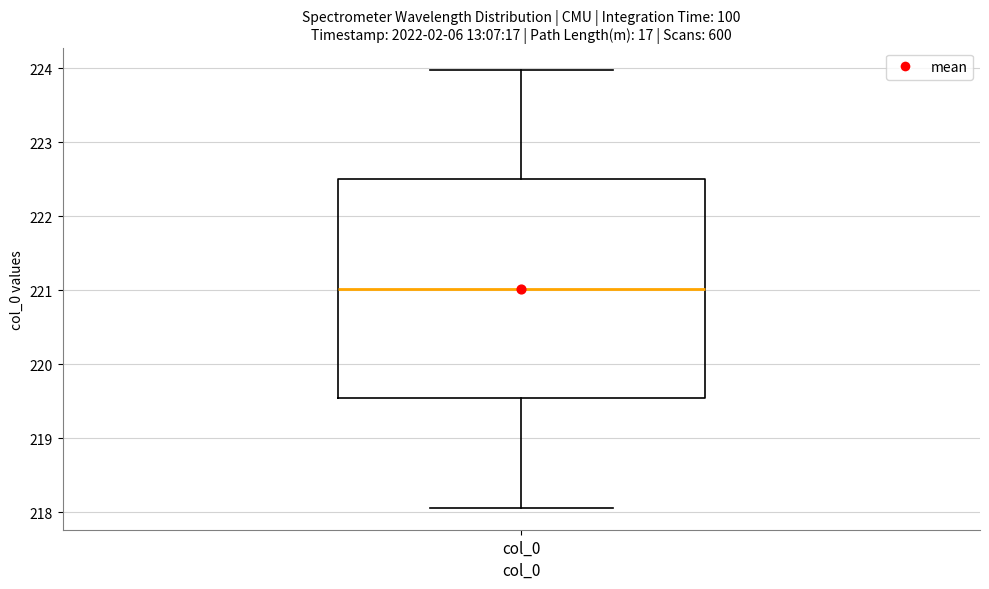

Where is the upper edge of the box for col_0 on the y-axis? The values are not printed on the chart, so give them approximately, as read against the axis.

222.5